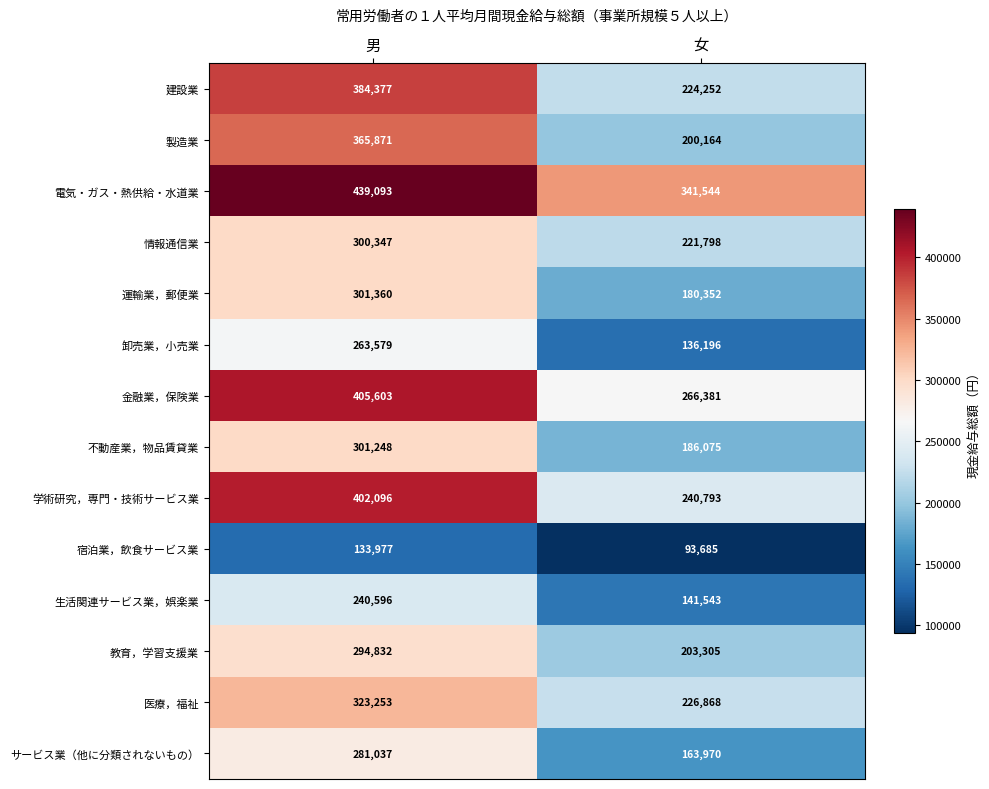

List the series in order of their peak value, highest first.

電気・ガス・熱供給・水道業, 金融業，保険業, 学術研究，専門・技術サービス業, 建設業, 製造業, 医療，福祉, 運輸業，郵便業, 不動産業，物品賃貸業, 情報通信業, 教育，学習支援業, サービス業（他に分類されないもの）, 卸売業，小売業, 生活関連サービス業，娯楽業, 宿泊業，飲食サービス業